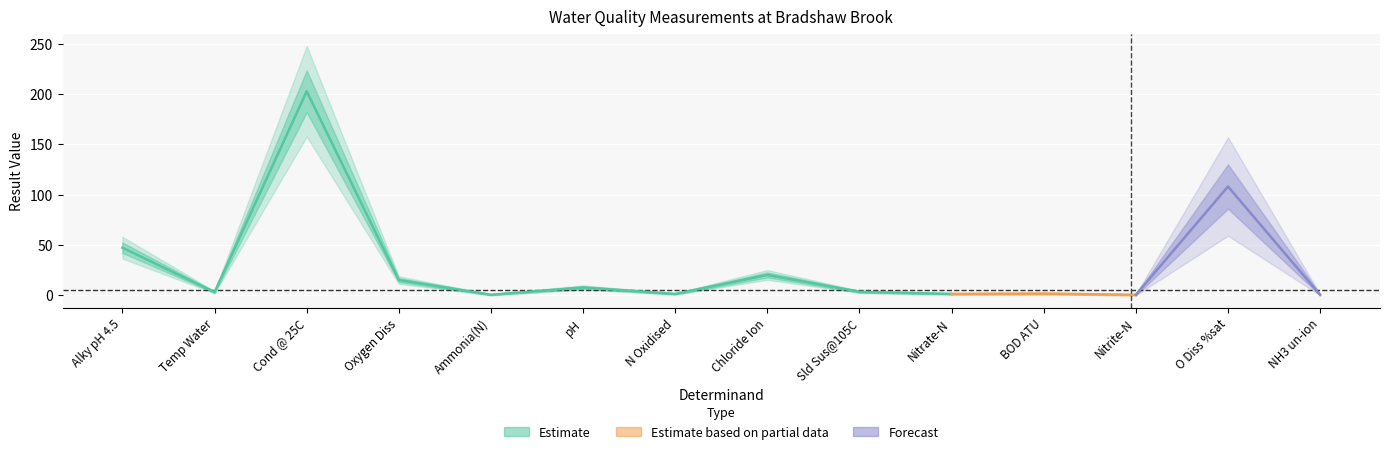

How many points are lower than both their immediate neighbors (excluding endpoints)?

5